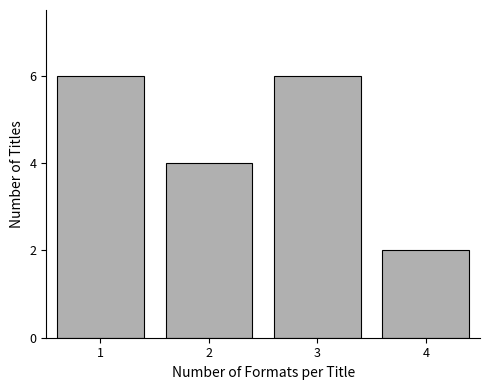

Reading left to right, extract all data points from this chart.

6	4	6	2